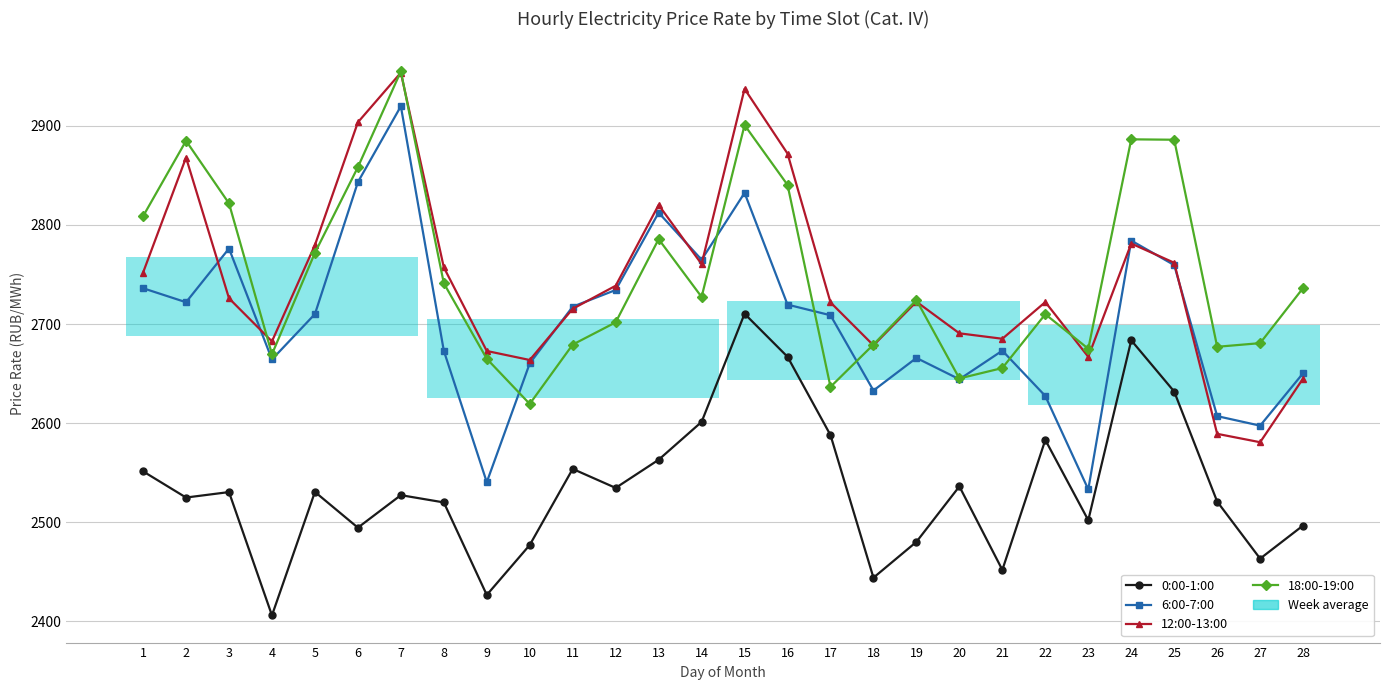

Rank the series at 1 from highest to lowest value.

18:00-19:00, 12:00-13:00, 6:00-7:00, 0:00-1:00